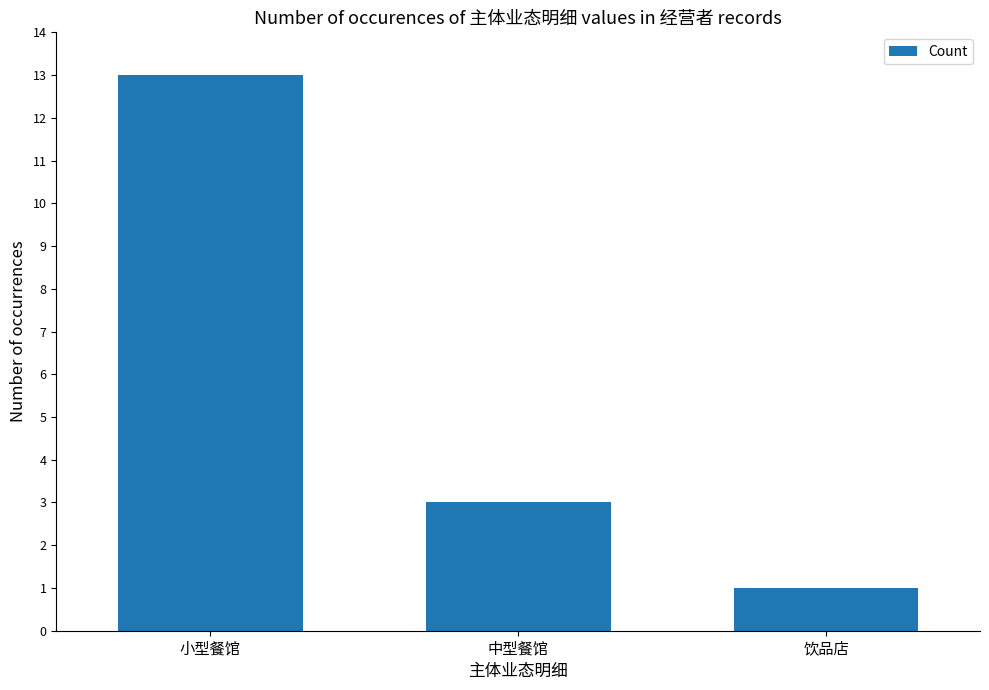

Between 中型餐馆 and 小型餐馆, which is larger?

小型餐馆